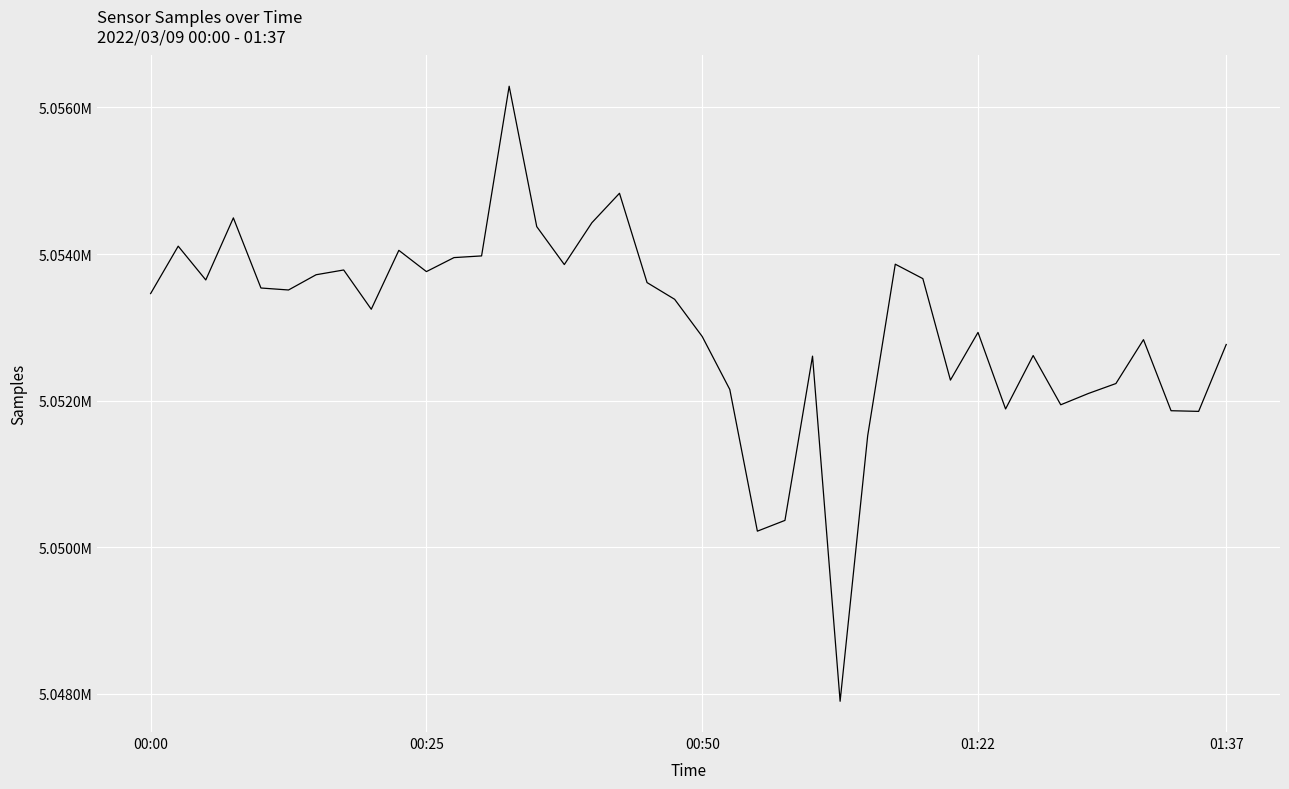

Is this an area chart (filled region under the line)?

No